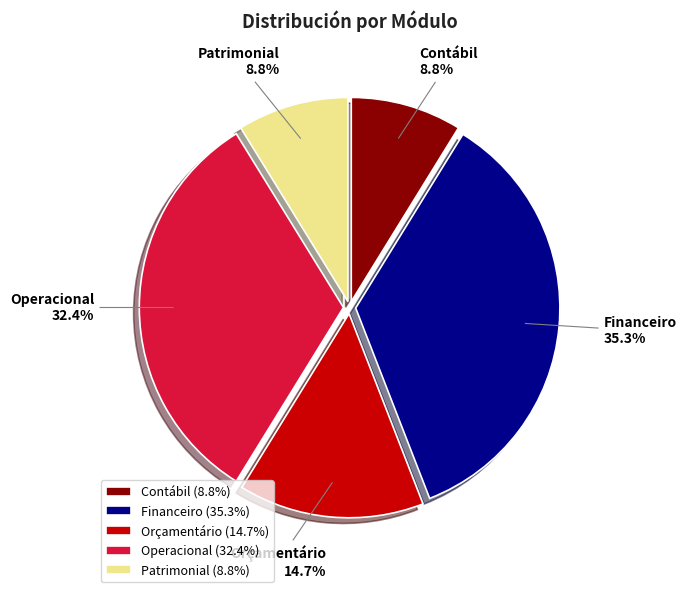

The Patrimonial slice represents 1% of the pie. True or false?

False